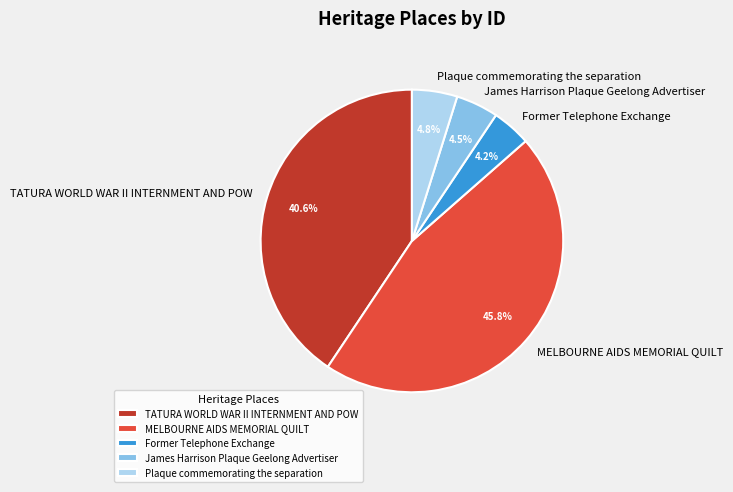

Approximately how many times larger is the value at MELBOURNE AIDS MEMORIAL QUILT compared to TATURA WORLD WAR II INTERNMENT AND POW?

1.1